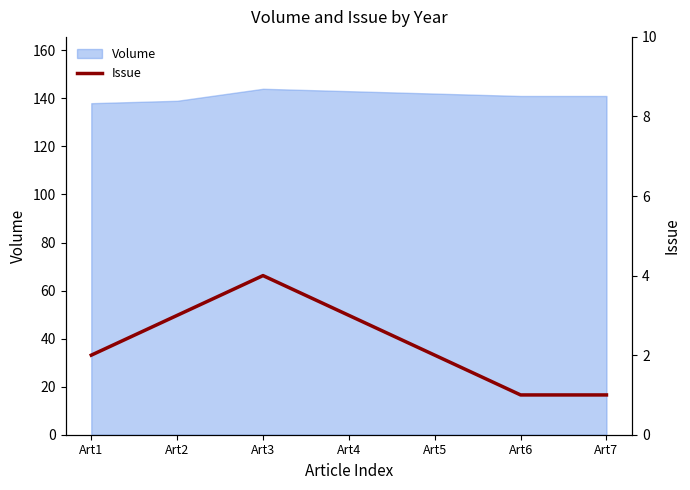

Does the chart have visible grid lines?

No